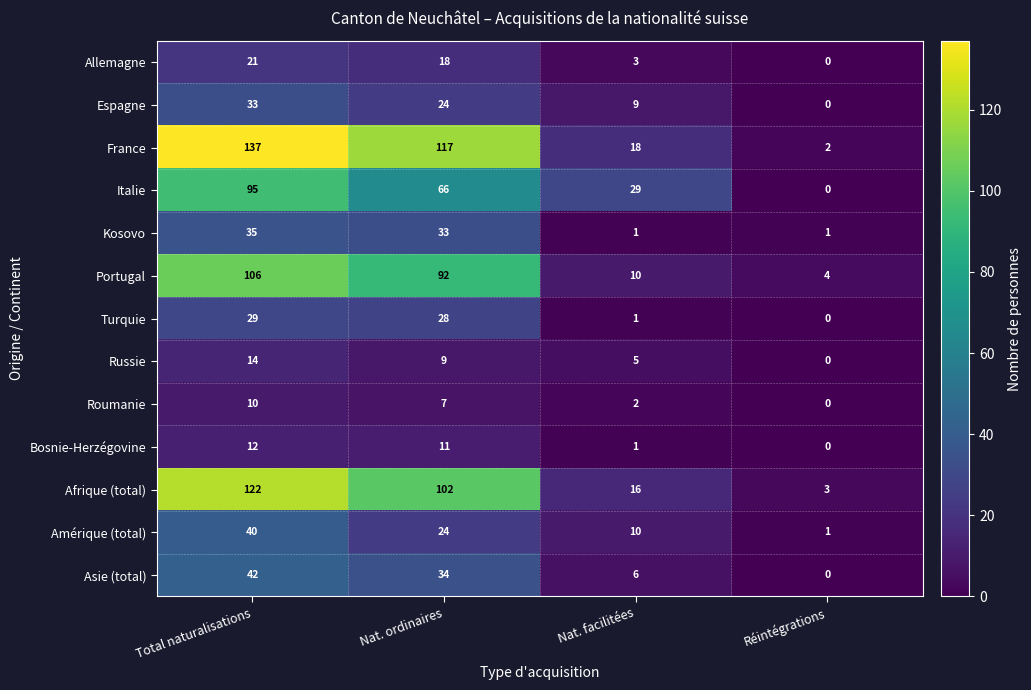

At how many categories does at least one series exceed 27?

3